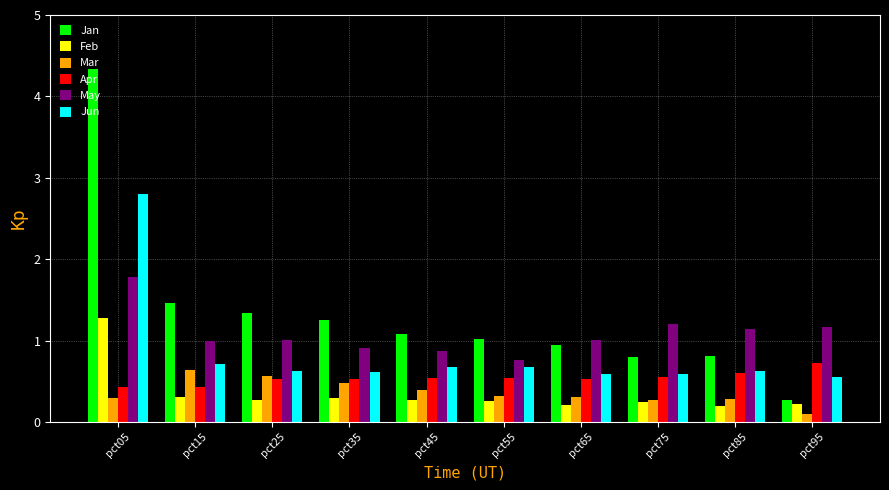

What is the difference between the maximum and minimum values in the Jun series?

2.2